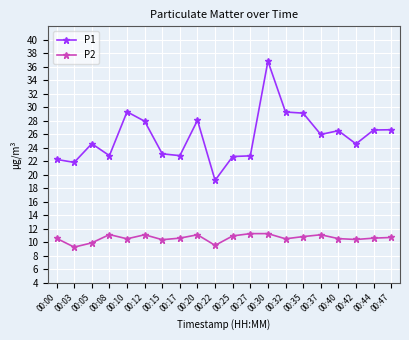

How many distinct data groups are displayed?

2